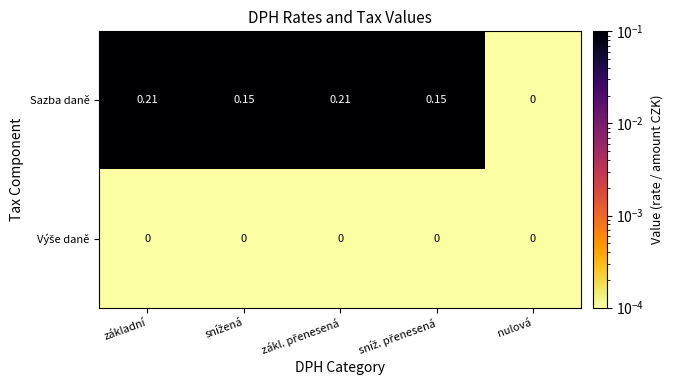

Which series has the widest spread of values?

Sazba daně